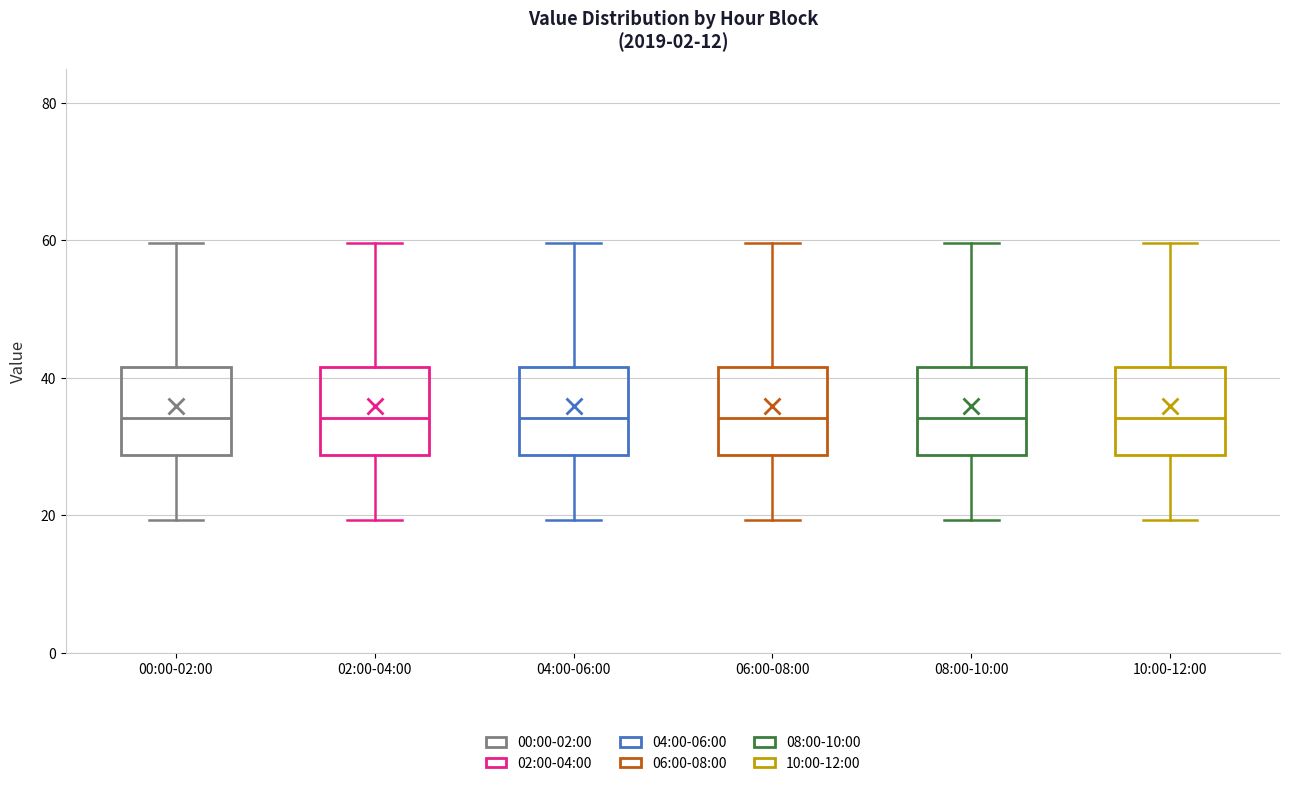

Reading left to right, transcribe this box plot: for each box, give where its median line is, the range the box spans, and where its two whiskers end, as read against the y-axis. The values are not printed on the chart, so give them approximately, as read against the axis.

00:00-02:00: median 34, box 28 to 42, whiskers 20 to 60
02:00-04:00: median 34, box 28 to 42, whiskers 20 to 60
04:00-06:00: median 34, box 28 to 42, whiskers 20 to 60
06:00-08:00: median 34, box 28 to 42, whiskers 20 to 60
08:00-10:00: median 34, box 28 to 42, whiskers 20 to 60
10:00-12:00: median 34, box 28 to 42, whiskers 20 to 60